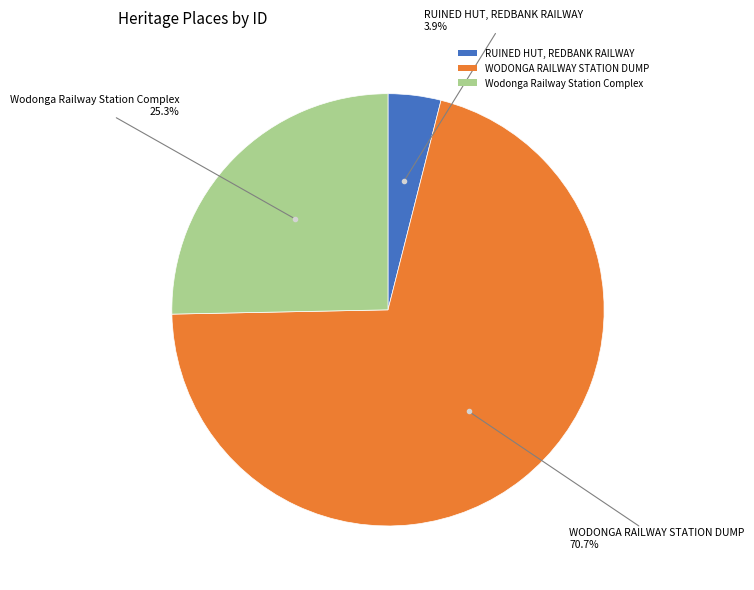

To the nearest percent, what is the combined percentage of RUINED HUT, REDBANK RAILWAY and WODONGA RAILWAY STATION DUMP?

75%